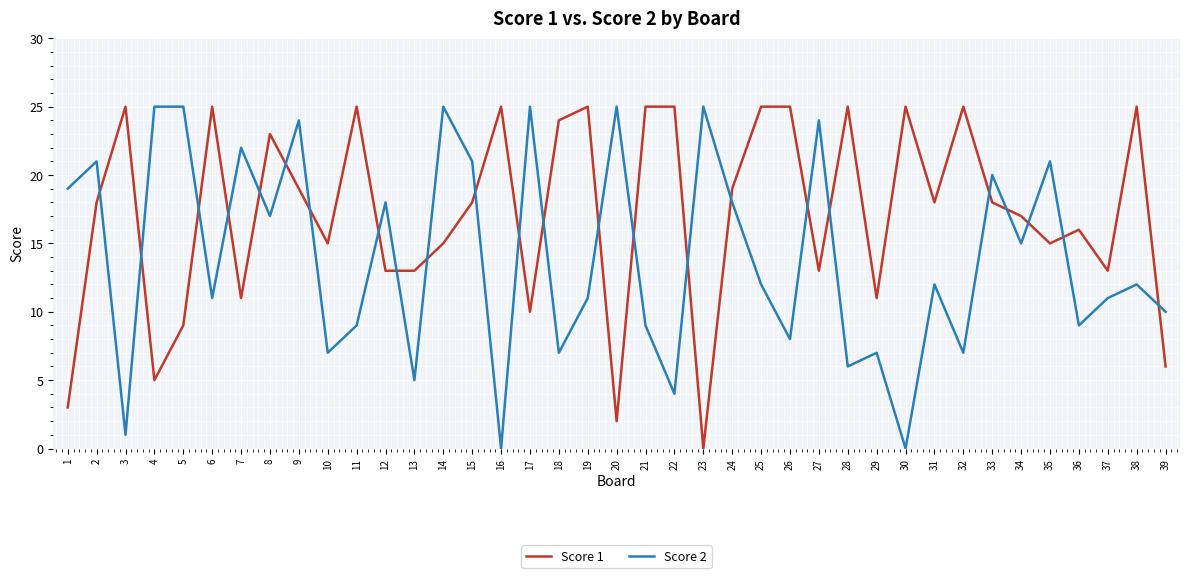

True or false: Score 1 has a value of 25 at 6.

True